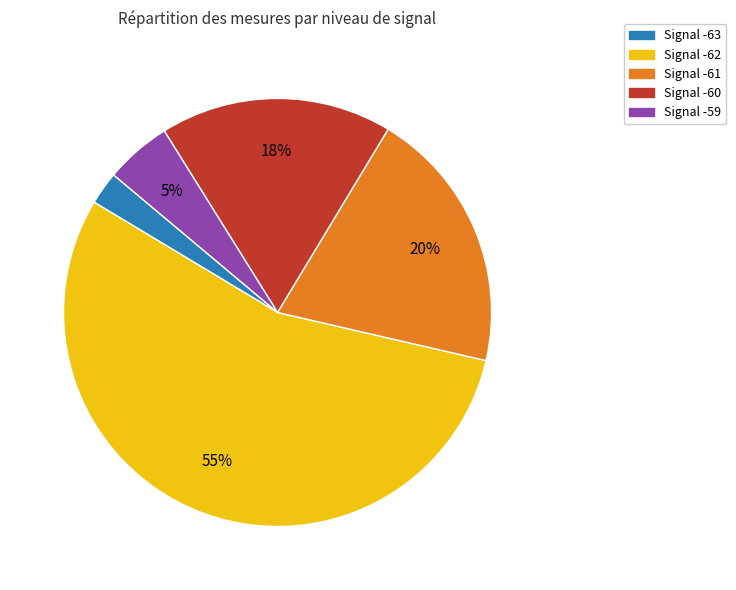

Does any single category account for the majority?

Yes